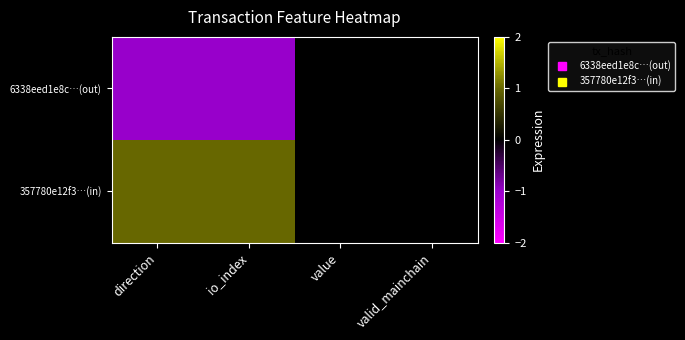

Rank the series by their maximum value, from lowest to highest.

6338eed1e8c…(out), 357780e12f3…(in)